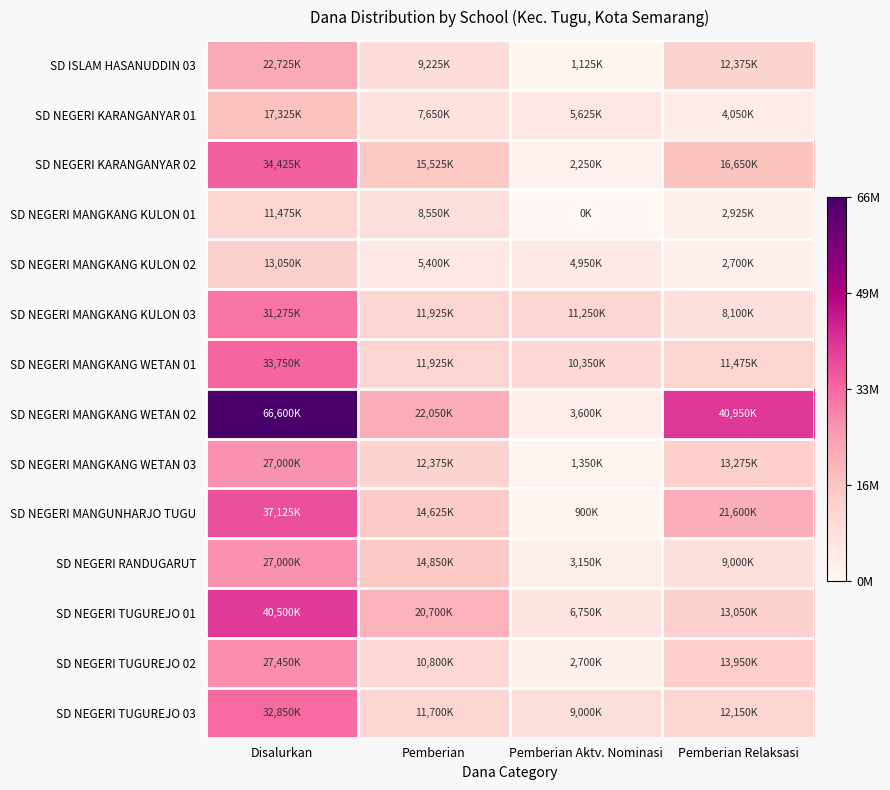

Between Pemberian and Disalurkan, which is larger?

Disalurkan